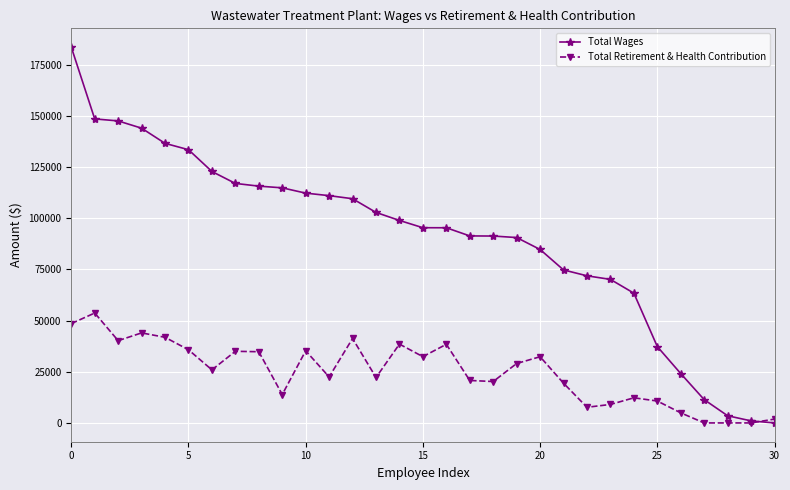

Which series has the largest total across all categories?

Total Wages